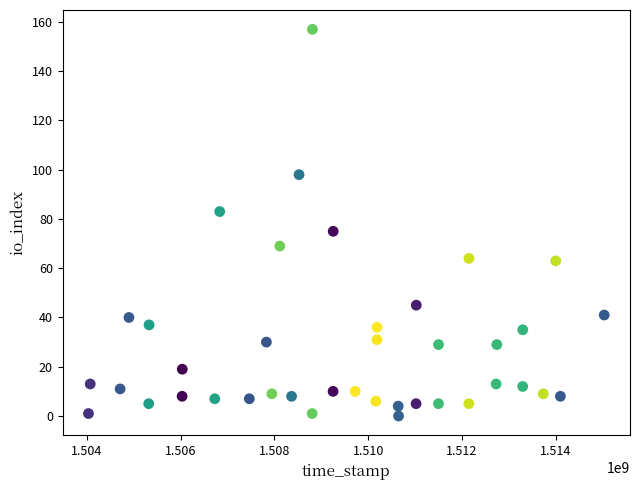

What Y value in the scatter plot is closest to 78?

75